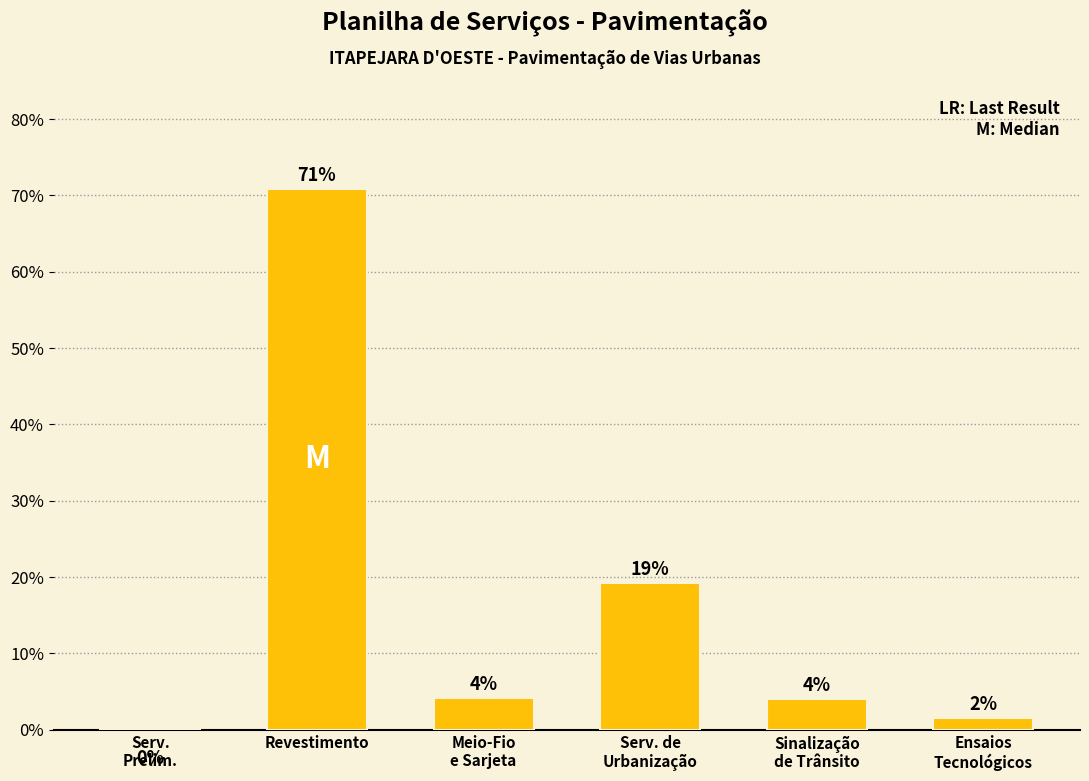

The value at Sinalização
de Trânsito is 6.5. True or false?

False